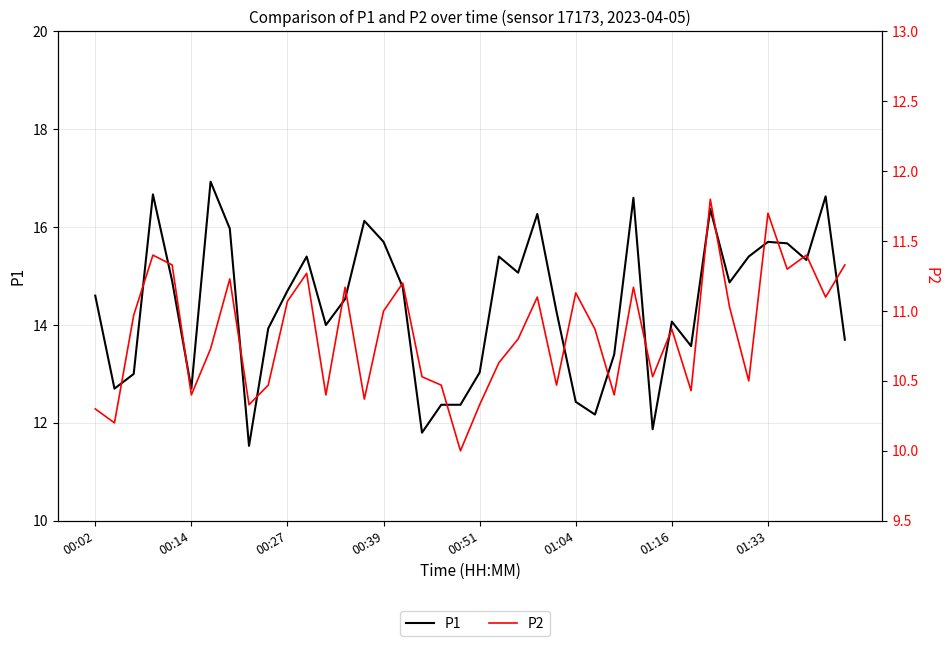

What position from the right is 36?

4